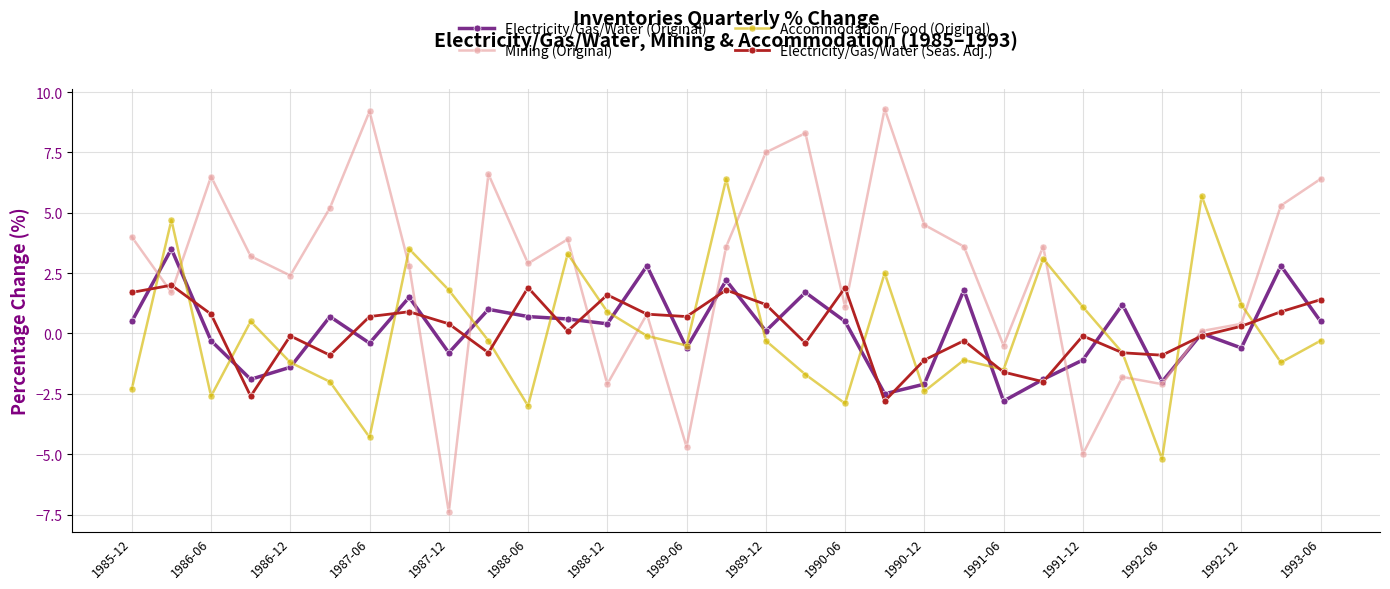

Which series has the largest total across all categories?

Mining (Original)